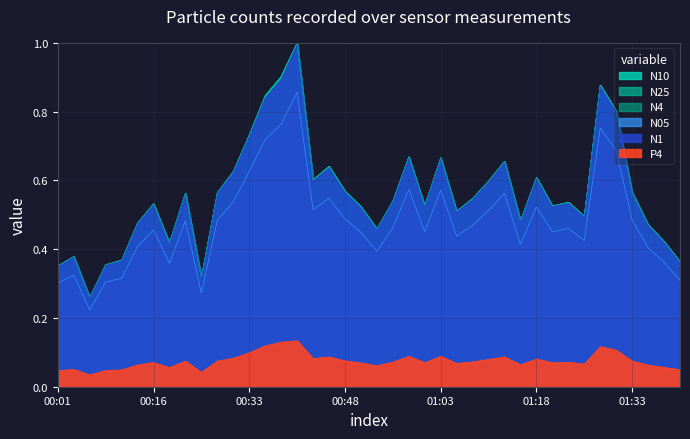

Reading right to left, transcribe all the data shown in this chart.

N10: 01:40=0.4	01:38=0.4	01:35=0.5	01:33=0.6	01:30=0.8	01:28=0.9	01:25=0.5	01:23=0.5	01:20=0.5	01:18=0.6	01:15=0.5	01:13=0.7	01:10=0.6	01:08=0.5	01:05=0.5	01:03=0.7	01:01=0.5	00:58=0.7	00:56=0.5	00:53=0.5	00:51=0.5	00:48=0.6	00:46=0.6	00:43=0.6	00:41=1.0	00:38=0.9	00:36=0.8	00:33=0.7	00:31=0.6	00:28=0.6	00:26=0.3	00:21=0.6	00:18=0.4	00:16=0.5	00:13=0.5	00:11=0.4	00:08=0.4	00:06=0.3	00:03=0.4	00:01=0.4
N1: 01:40=0.4	01:38=0.4	01:35=0.5	01:33=0.6	01:30=0.8	01:28=0.9	01:25=0.5	01:23=0.5	01:20=0.5	01:18=0.6	01:15=0.5	01:13=0.7	01:10=0.6	01:08=0.5	01:05=0.5	01:03=0.7	01:01=0.5	00:58=0.7	00:56=0.5	00:53=0.5	00:51=0.5	00:48=0.6	00:46=0.6	00:43=0.6	00:41=1.0	00:38=0.9	00:36=0.8	00:33=0.7	00:31=0.6	00:28=0.6	00:26=0.3	00:21=0.6	00:18=0.4	00:16=0.5	00:13=0.5	00:11=0.4	00:08=0.4	00:06=0.3	00:03=0.4	00:01=0.3
N25: 01:40=0.4	01:38=0.4	01:35=0.5	01:33=0.6	01:30=0.8	01:28=0.9	01:25=0.5	01:23=0.5	01:20=0.5	01:18=0.6	01:15=0.5	01:13=0.7	01:10=0.6	01:08=0.5	01:05=0.5	01:03=0.7	01:01=0.5	00:58=0.7	00:56=0.5	00:53=0.5	00:51=0.5	00:48=0.6	00:46=0.6	00:43=0.6	00:41=1.0	00:38=0.9	00:36=0.8	00:33=0.7	00:31=0.6	00:28=0.6	00:26=0.3	00:21=0.6	00:18=0.4	00:16=0.5	00:13=0.5	00:11=0.4	00:08=0.4	00:06=0.3	00:03=0.4	00:01=0.4
N05: 01:40=0.3	01:38=0.4	01:35=0.4	01:33=0.5	01:30=0.7	01:28=0.8	01:25=0.4	01:23=0.5	01:20=0.5	01:18=0.5	01:15=0.4	01:13=0.6	01:10=0.5	01:08=0.5	01:05=0.4	01:03=0.6	01:01=0.5	00:58=0.6	00:56=0.5	00:53=0.4	00:51=0.4	00:48=0.5	00:46=0.5	00:43=0.5	00:41=0.9	00:38=0.8	00:36=0.7	00:33=0.6	00:31=0.5	00:28=0.5	00:26=0.3	00:21=0.5	00:18=0.4	00:16=0.5	00:13=0.4	00:11=0.3	00:08=0.3	00:06=0.2	00:03=0.3	00:01=0.3
N4: 01:40=0.4	01:38=0.4	01:35=0.5	01:33=0.6	01:30=0.8	01:28=0.9	01:25=0.5	01:23=0.5	01:20=0.5	01:18=0.6	01:15=0.5	01:13=0.7	01:10=0.6	01:08=0.5	01:05=0.5	01:03=0.7	01:01=0.5	00:58=0.7	00:56=0.5	00:53=0.5	00:51=0.5	00:48=0.6	00:46=0.6	00:43=0.6	00:41=1.0	00:38=0.9	00:36=0.8	00:33=0.7	00:31=0.6	00:28=0.6	00:26=0.3	00:21=0.6	00:18=0.4	00:16=0.5	00:13=0.5	00:11=0.4	00:08=0.4	00:06=0.3	00:03=0.4	00:01=0.4
P4: 01:40=0.0	01:38=0.1	01:35=0.1	01:33=0.1	01:30=0.1	01:28=0.1	01:25=0.1	01:23=0.1	01:20=0.1	01:18=0.1	01:15=0.1	01:13=0.1	01:10=0.1	01:08=0.1	01:05=0.1	01:03=0.1	01:01=0.1	00:58=0.1	00:56=0.1	00:53=0.1	00:51=0.1	00:48=0.1	00:46=0.1	00:43=0.1	00:41=0.1	00:38=0.1	00:36=0.1	00:33=0.1	00:31=0.1	00:28=0.1	00:26=0.0	00:21=0.1	00:18=0.1	00:16=0.1	00:13=0.1	00:11=0.0	00:08=0.0	00:06=0.0	00:03=0.1	00:01=0.0